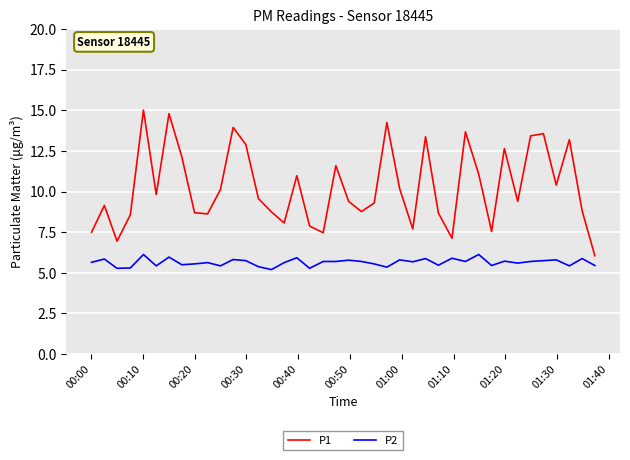

What is the highest value of the P1 series?

15.0